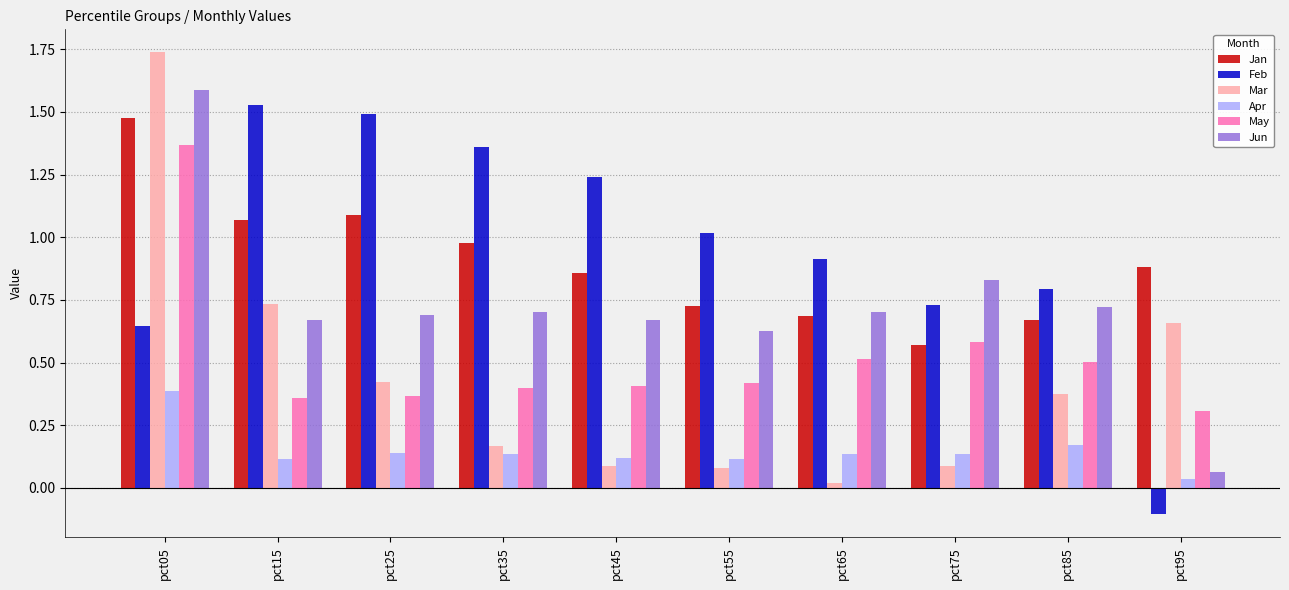

What is the difference between the maximum and second lowest values in the Apr series?

0.3